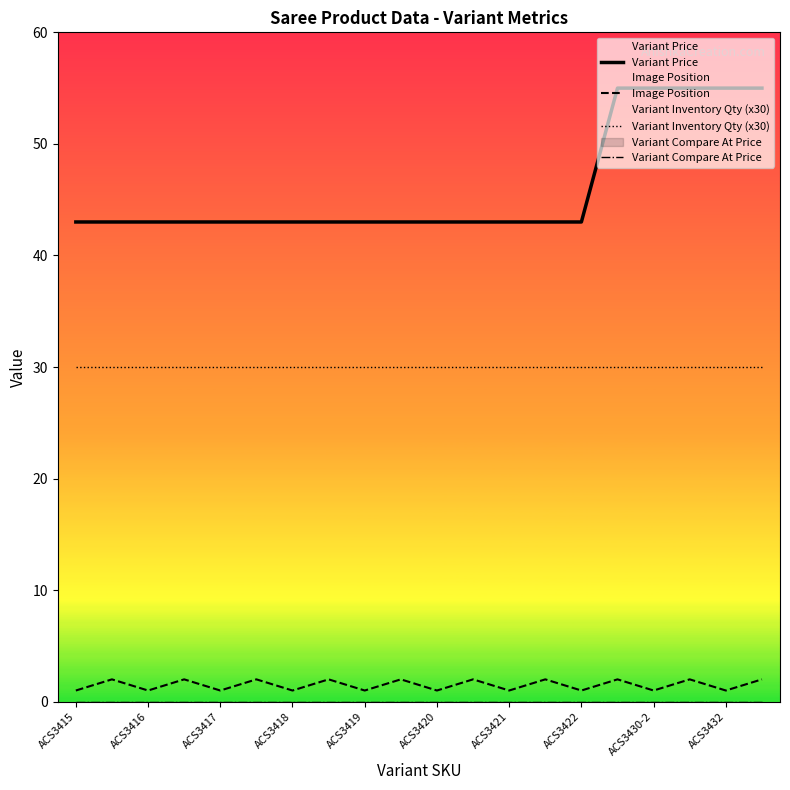

True or false: Image Position and Variant Inventory Qty (x30) cross at least once.

False